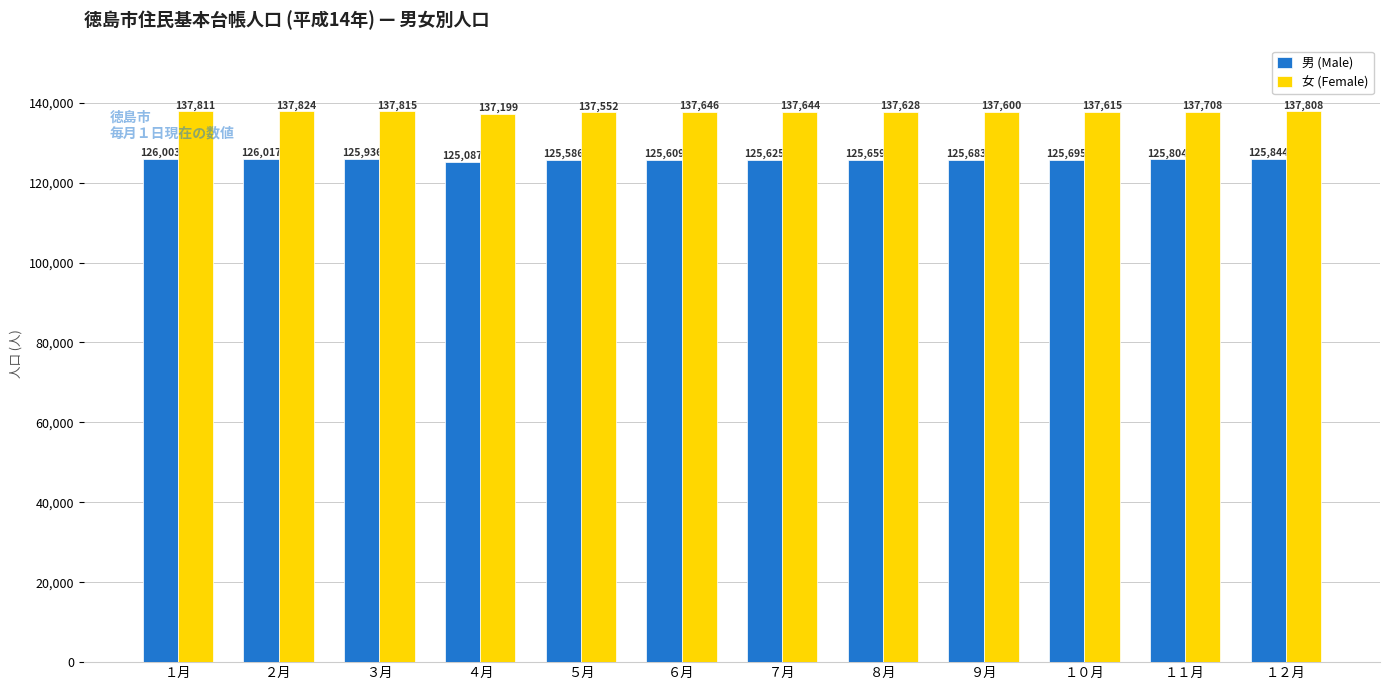

How many data points does each series have?

12